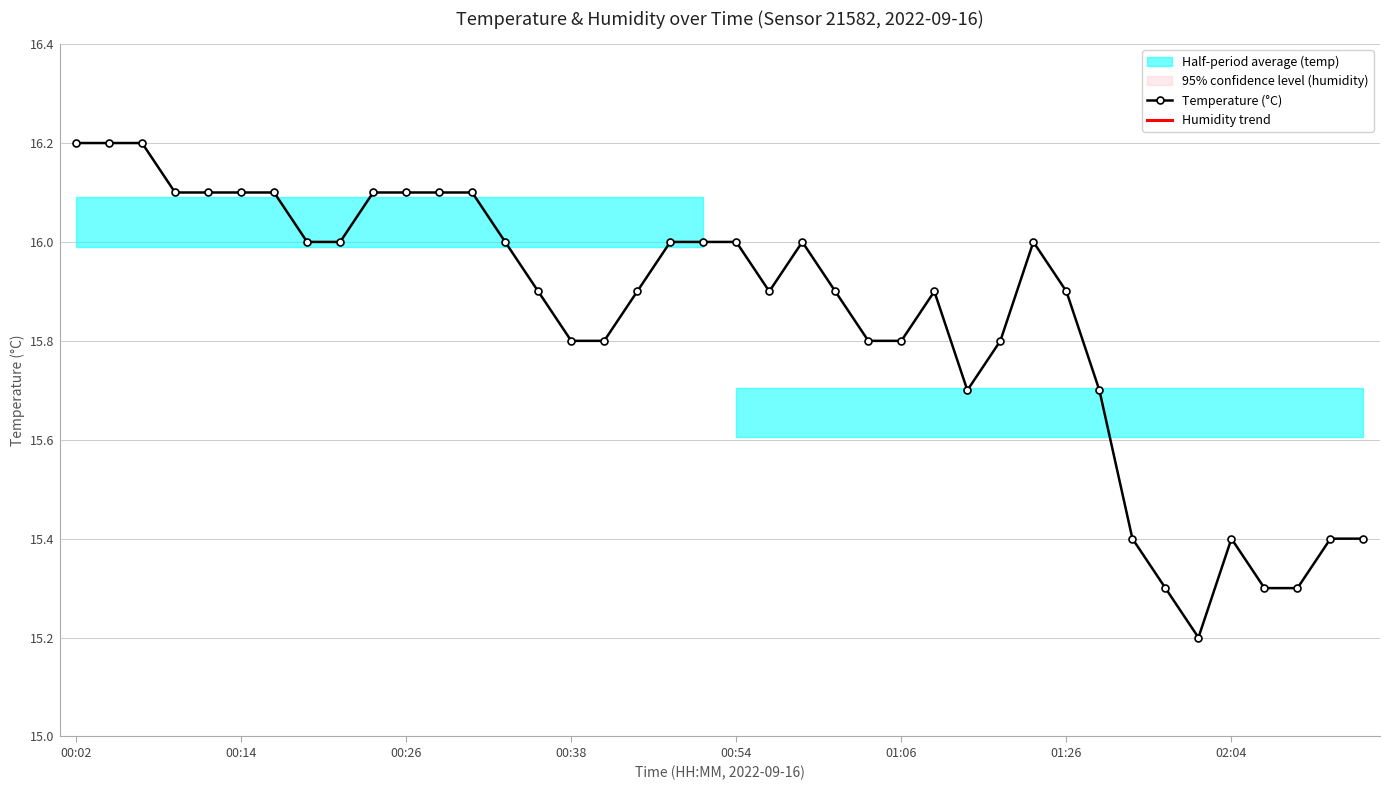

What is the total value across all series at 28?

30.7